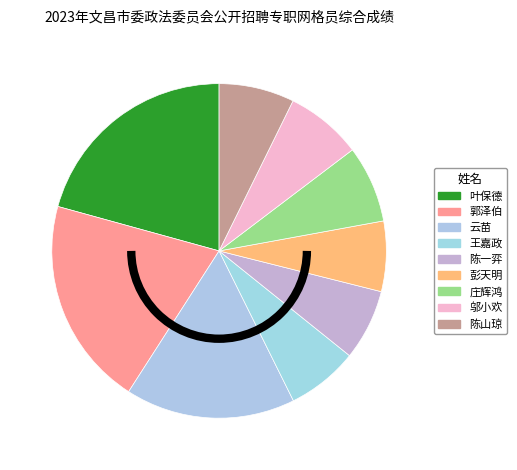

Which slice is the largest?

叶保德